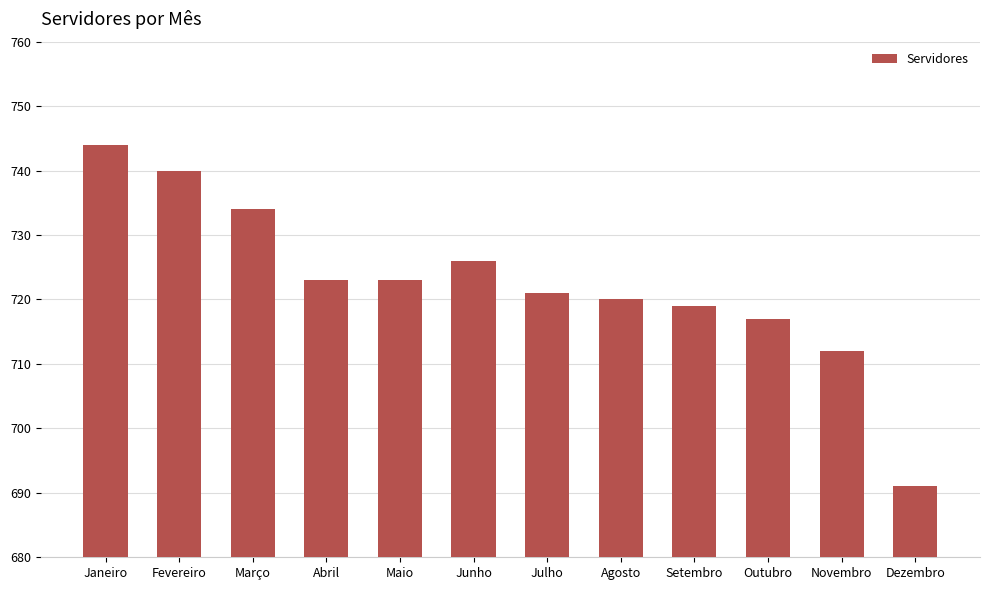

Between Maio and Novembro, which is larger?

Maio